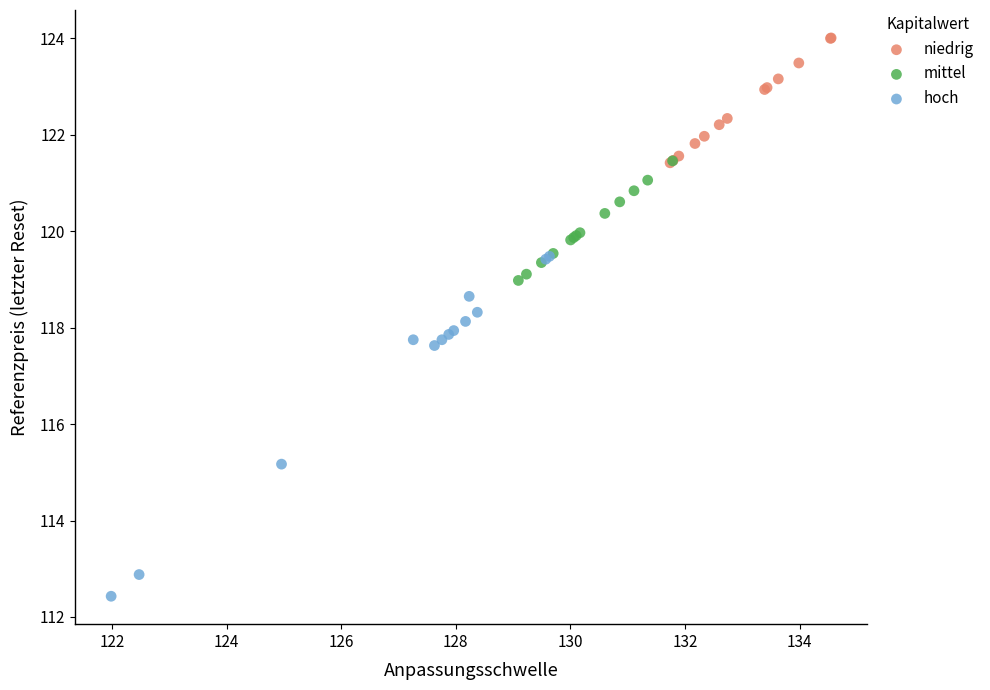

Which series has the widest spread of Y values?

hoch